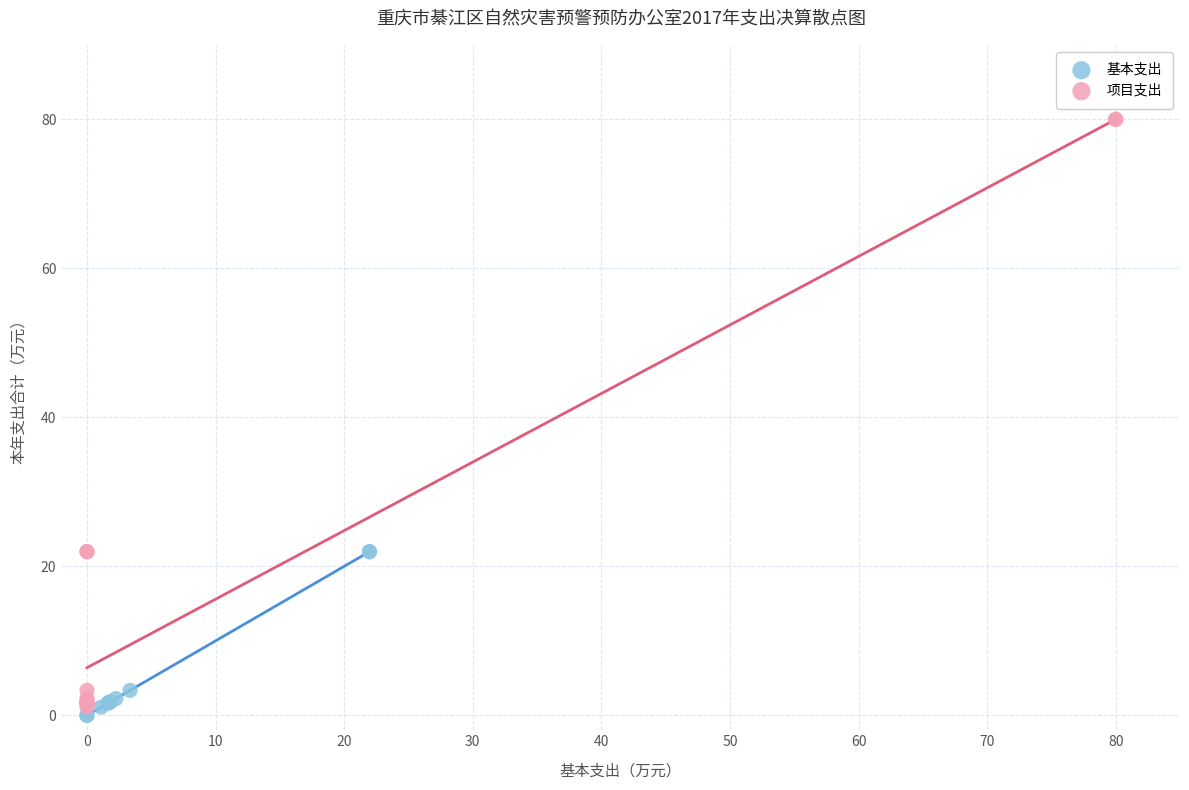

Which series has the largest Y range (max minus min)?

项目支出